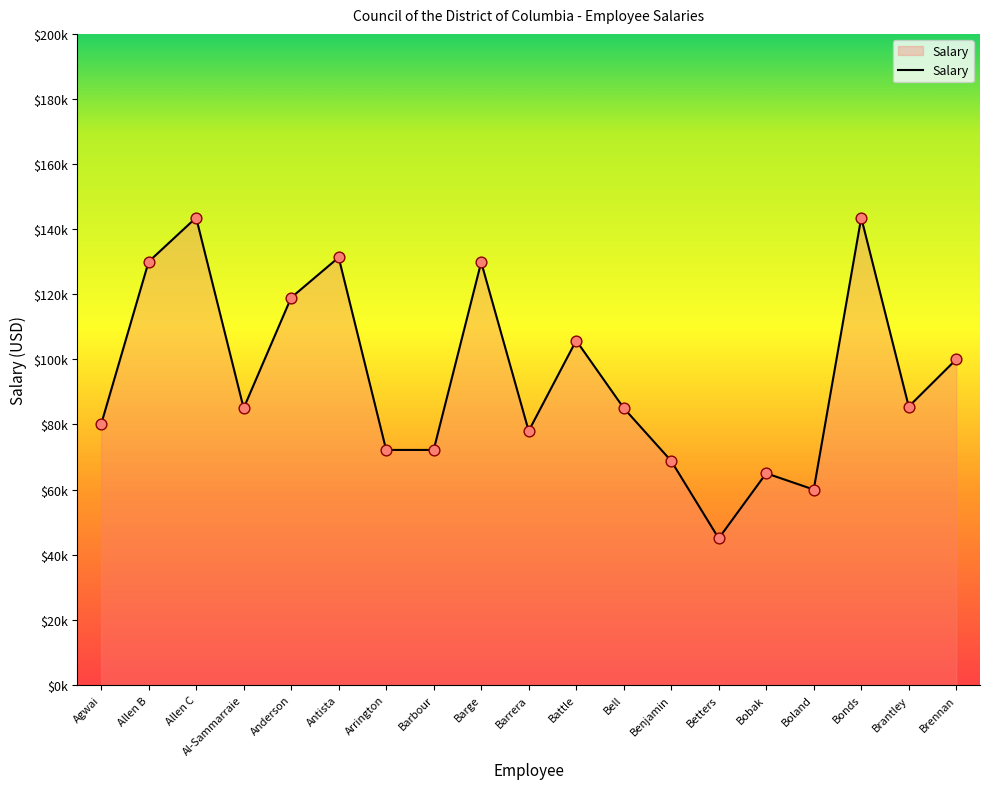

Which has a higher value, Brantley or Allen B?

Allen B